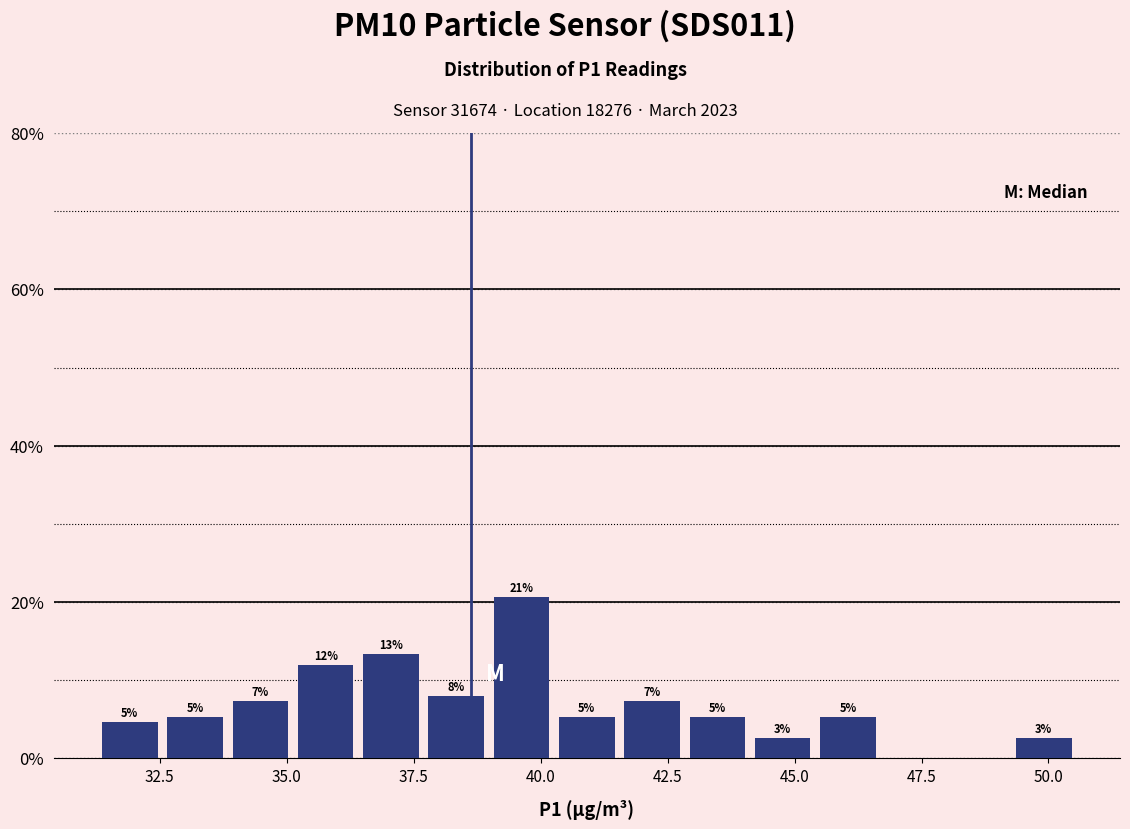

Around what value on the x-axis is the tallest bar? Give the approximate position of its centre, as read against the axis.

39.5